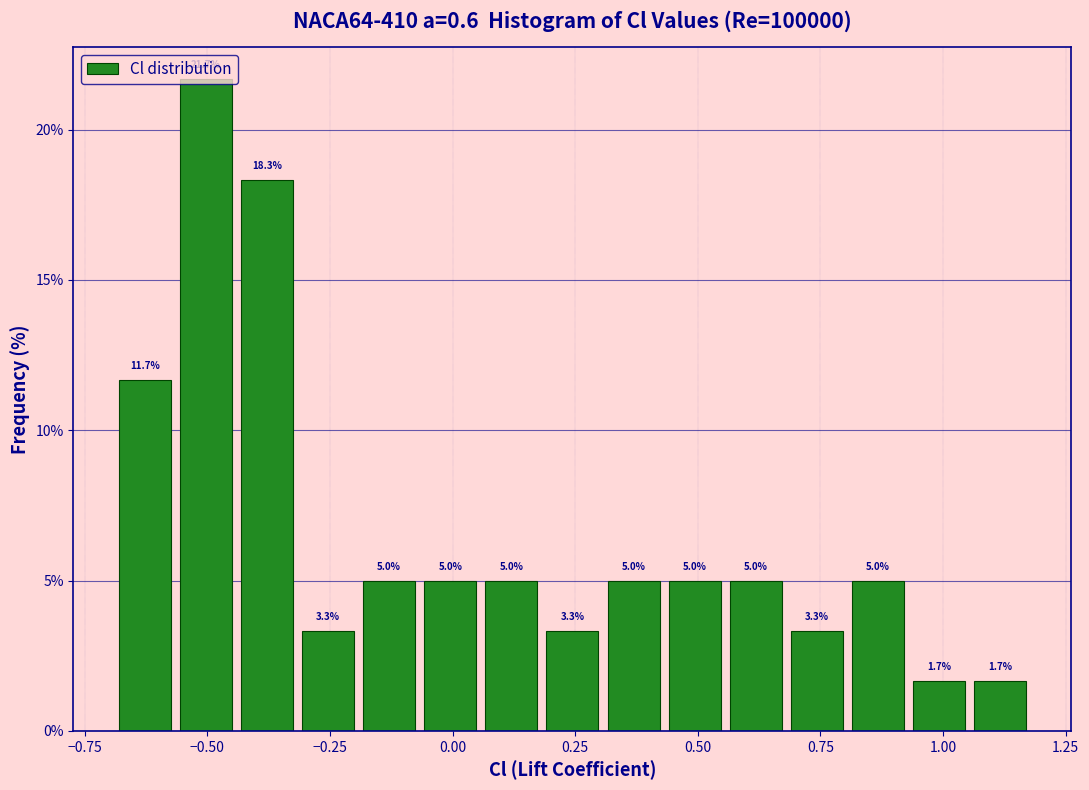

Read against the x-axis, roughly where is the centre of the tallest bar?

-0.50